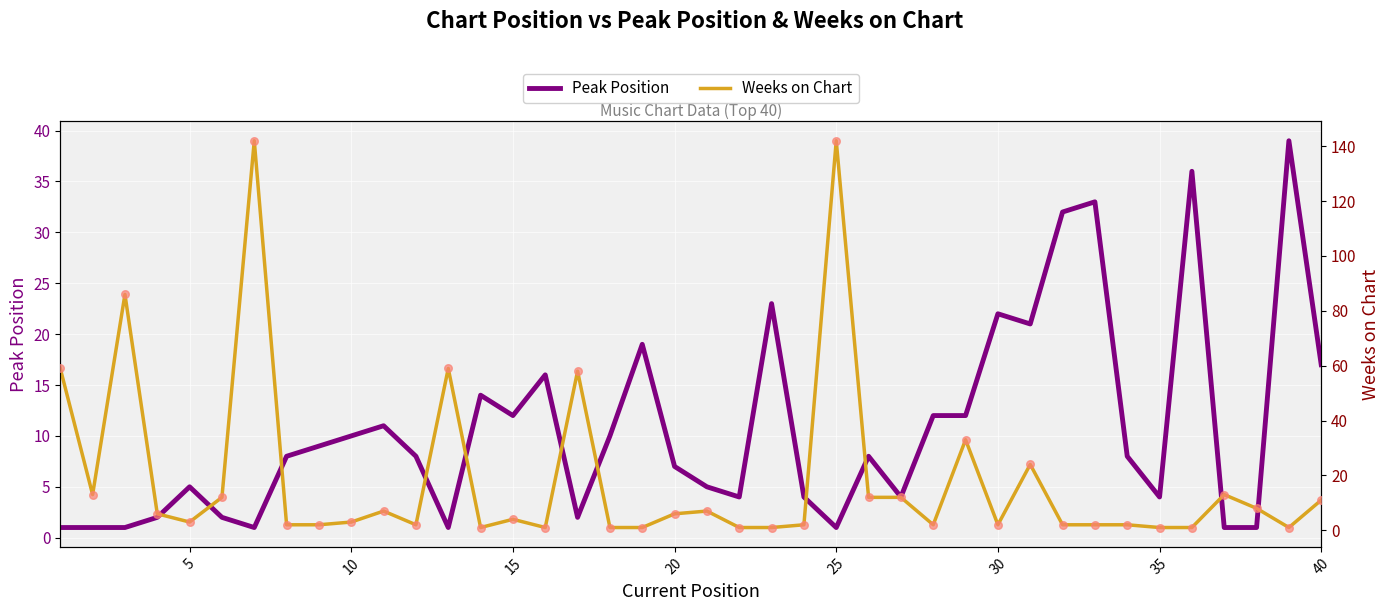

What are all the series names shown in the legend?

Peak Position, Weeks on Chart